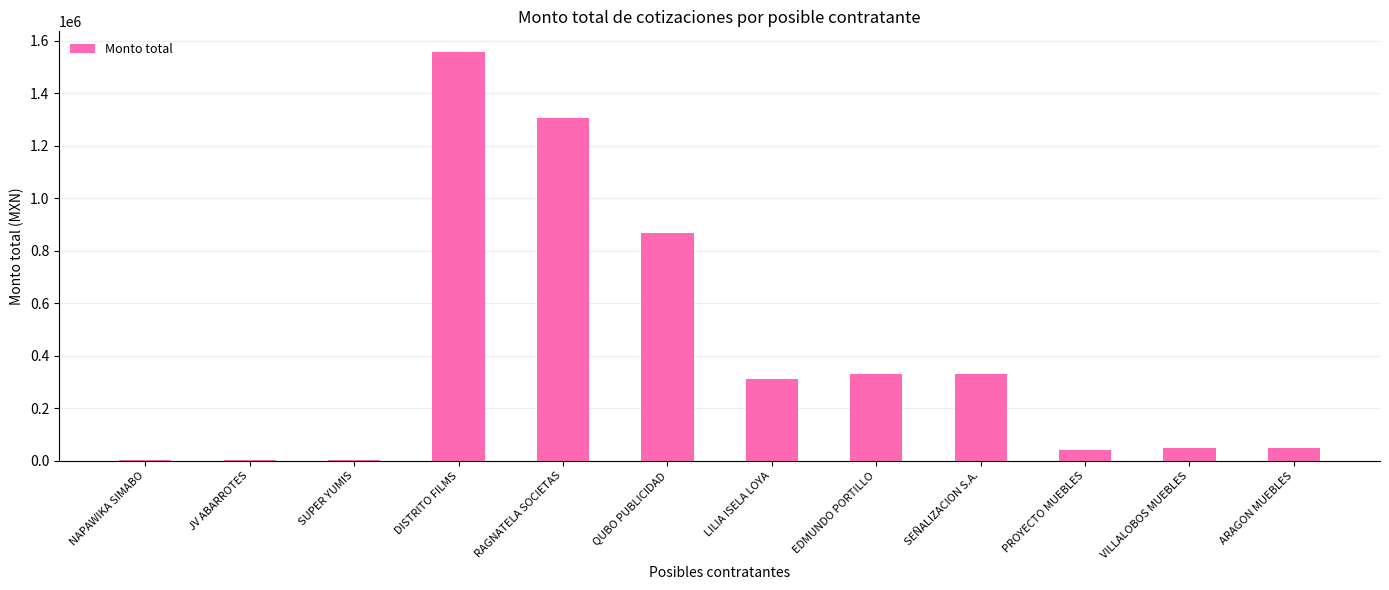

What is the maximum value shown in the chart?

1557736.2